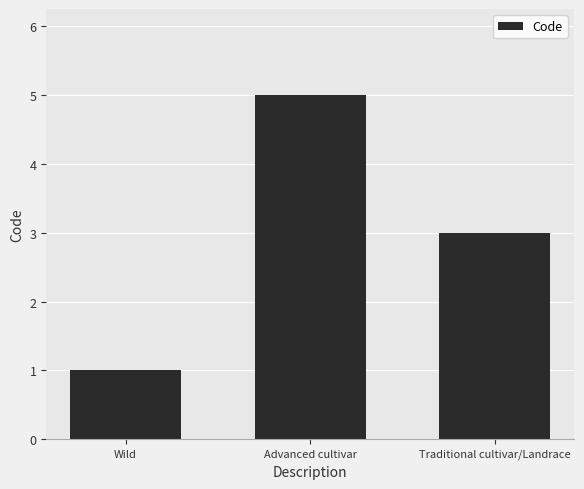

What is the smallest value displayed?

1